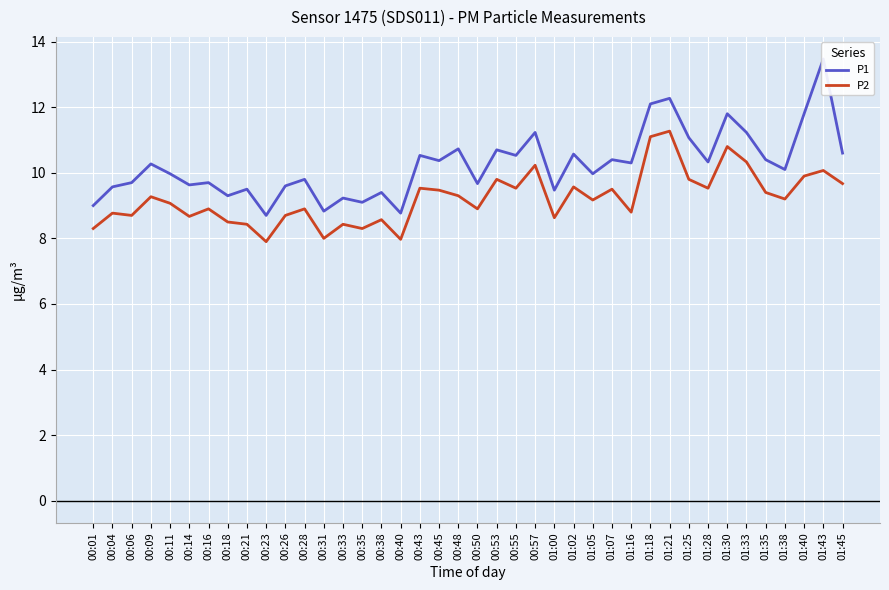

What position from the left is 00:28?

12